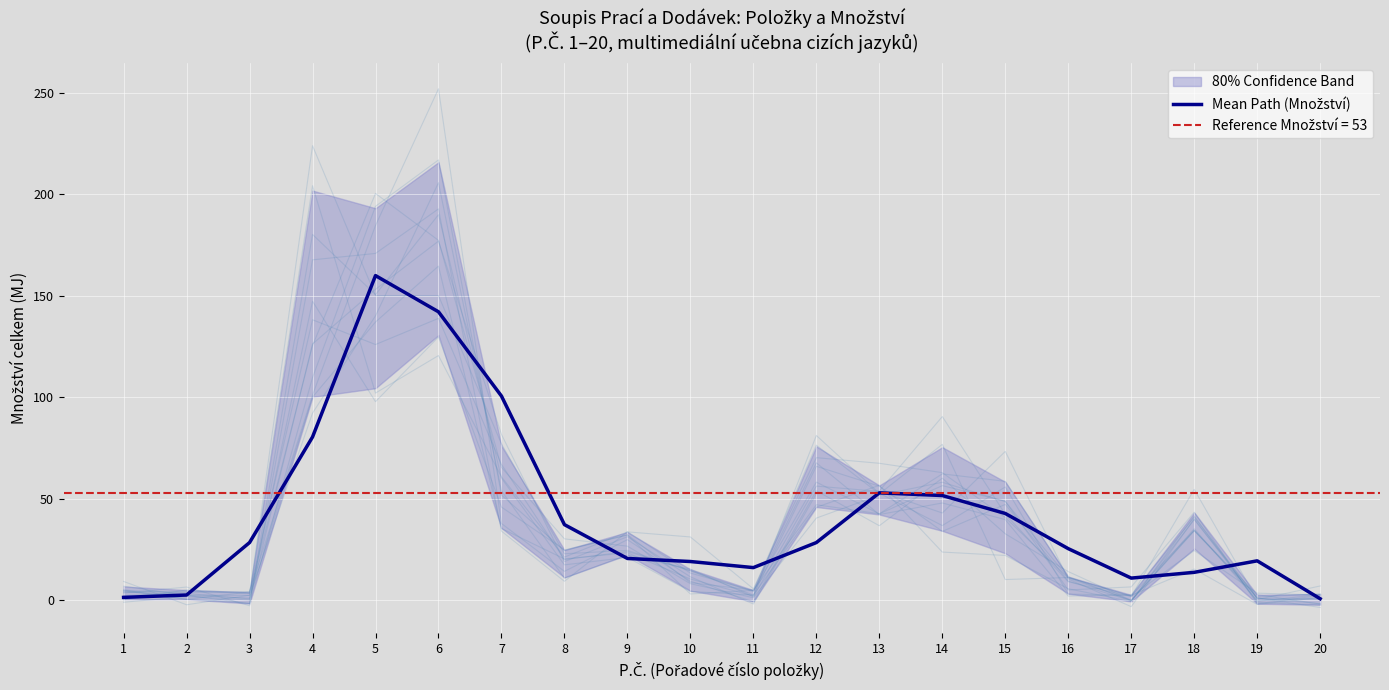

Which has a higher value, 9 or 17?

9